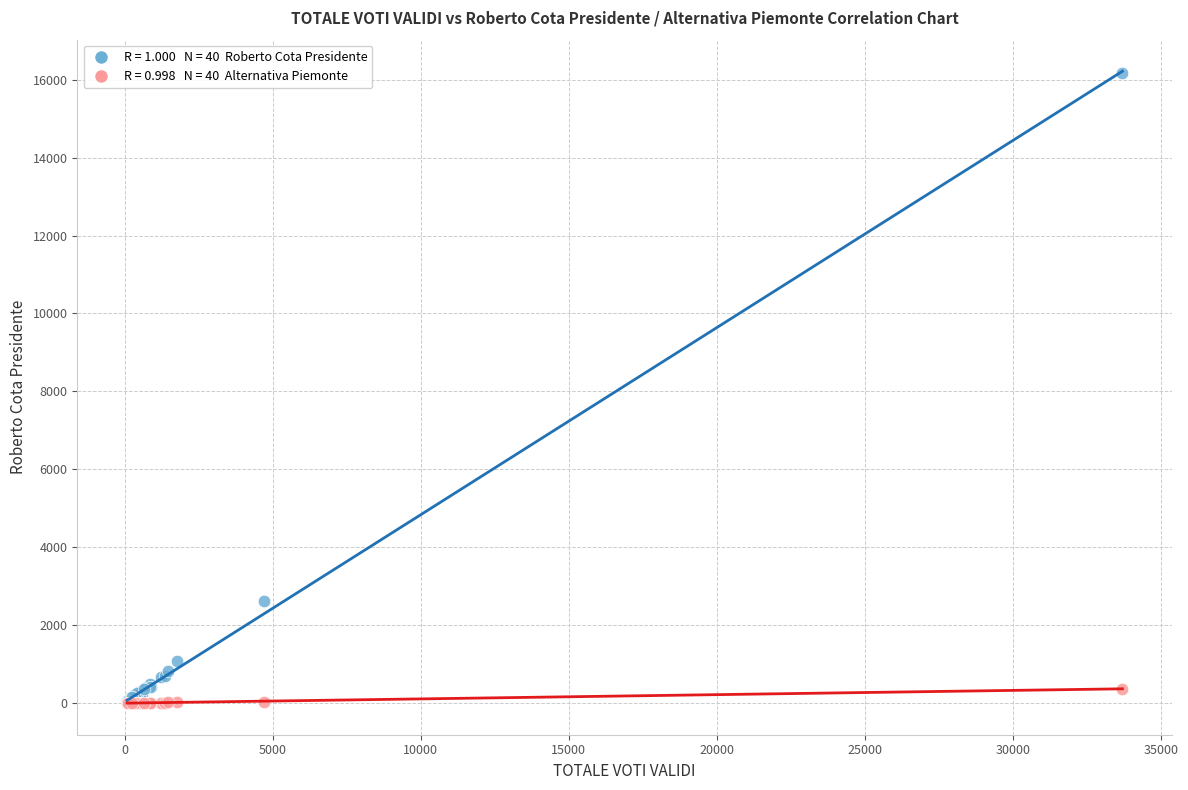

Across all series, what Y value is closest to 8080?

2613